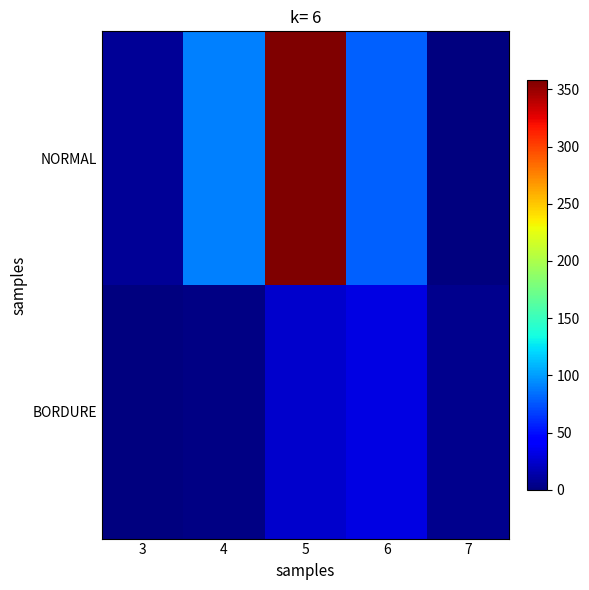

At which category is the sum across all series the highest?

5